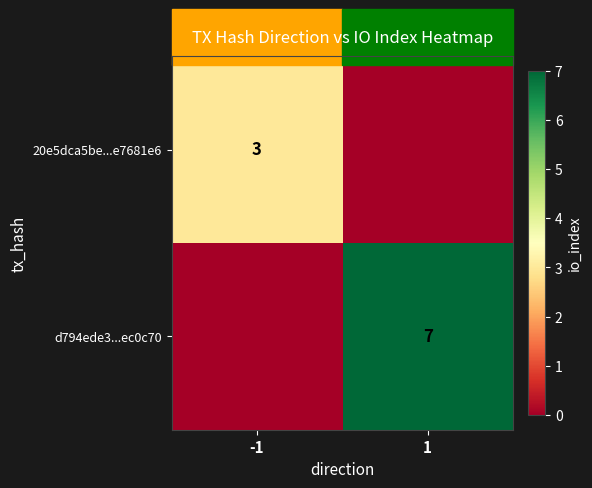

Is it true that 20e5dca5be...e7681e6 equals 3 at -1?

True